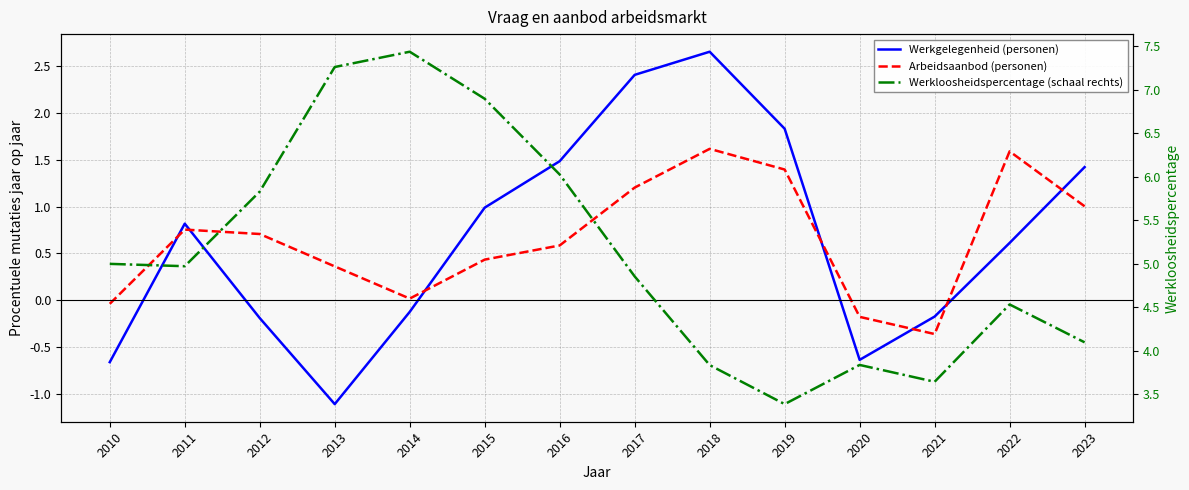

What is the difference between the maximum and minimum values in the Werkgelegenheid (personen) series?

3.8